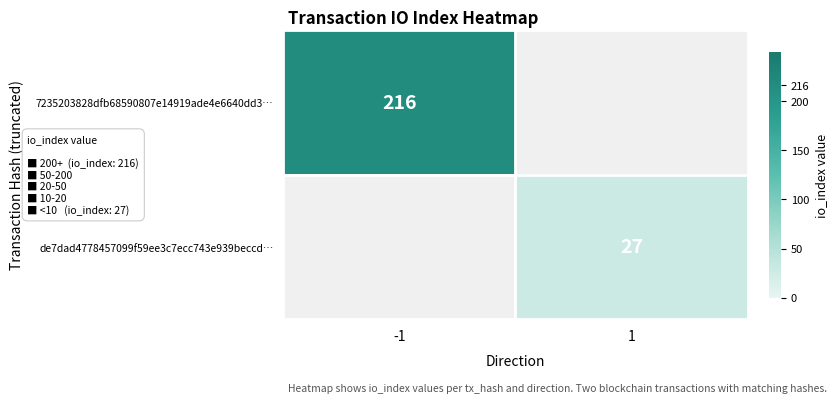

At which category does the chart reach its peak across all series?

-1